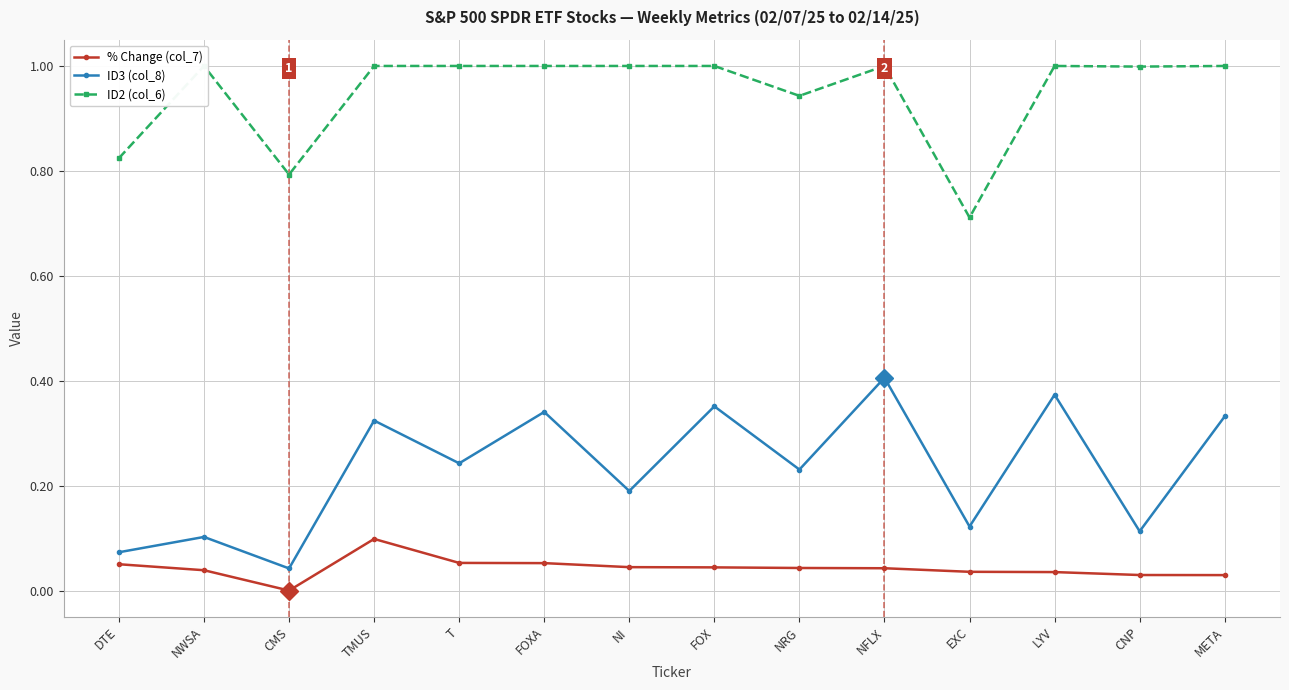

Where is the first local maximum for % Change (col_7)?

TMUS